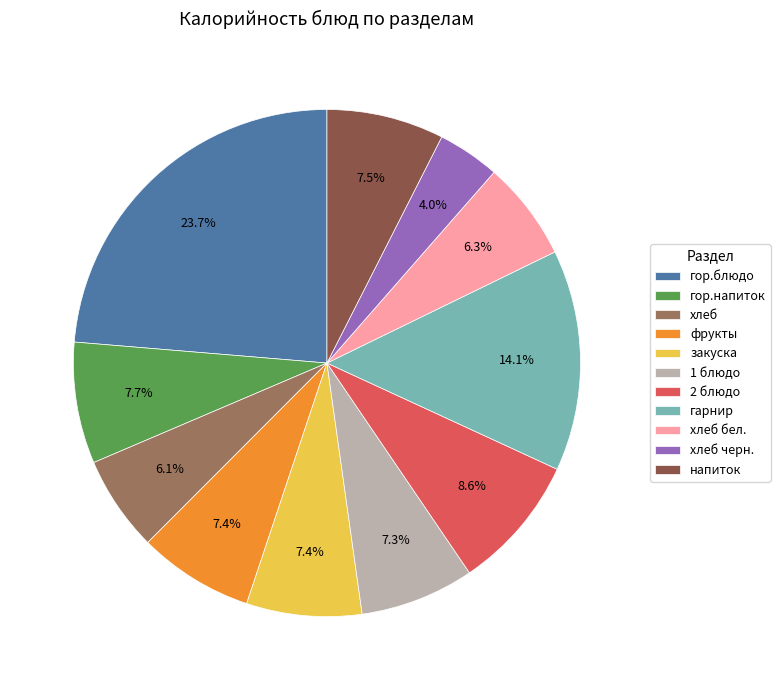

Between хлеб and 2 блюдо, which is larger?

2 блюдо